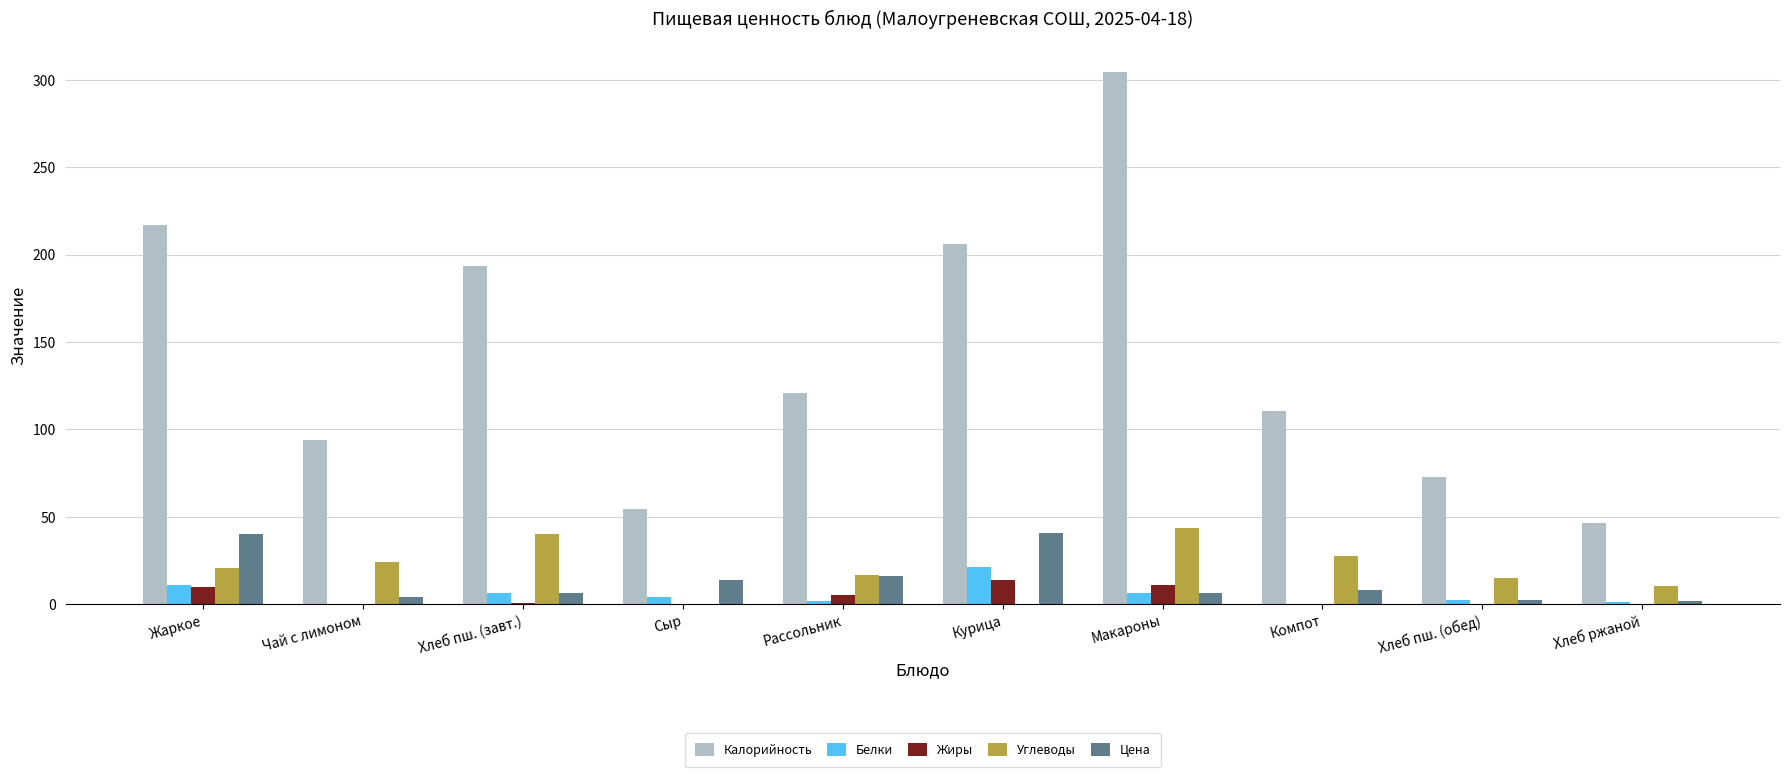

The Углеводы series shows 10.5 at Компот. True or false?

False